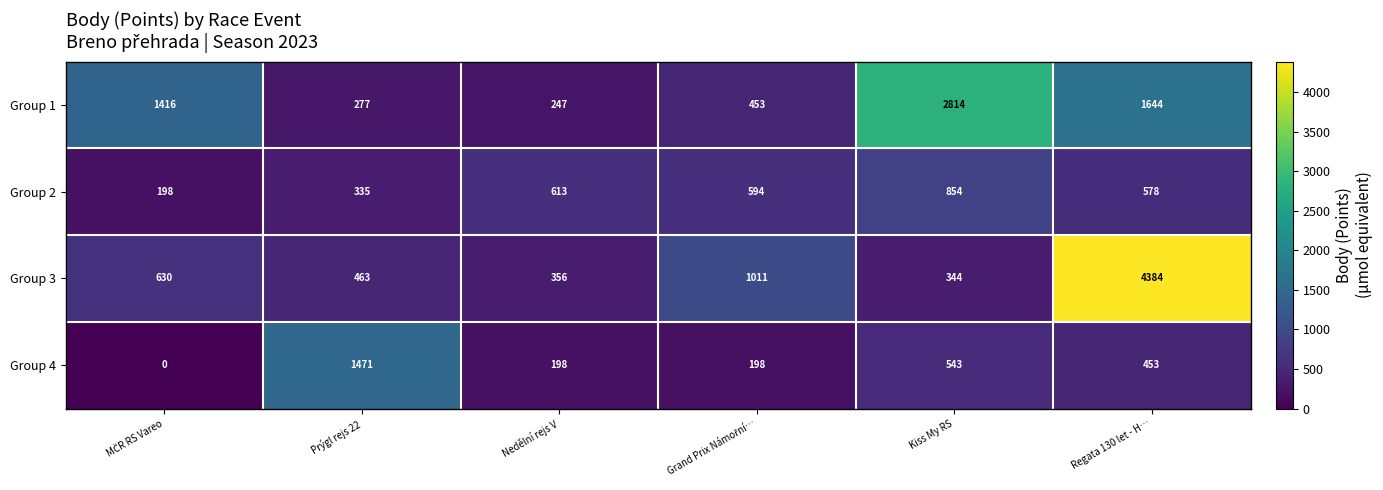

Which series changed the most between Kiss My RS and Regata 130 let - H…?

Group 3